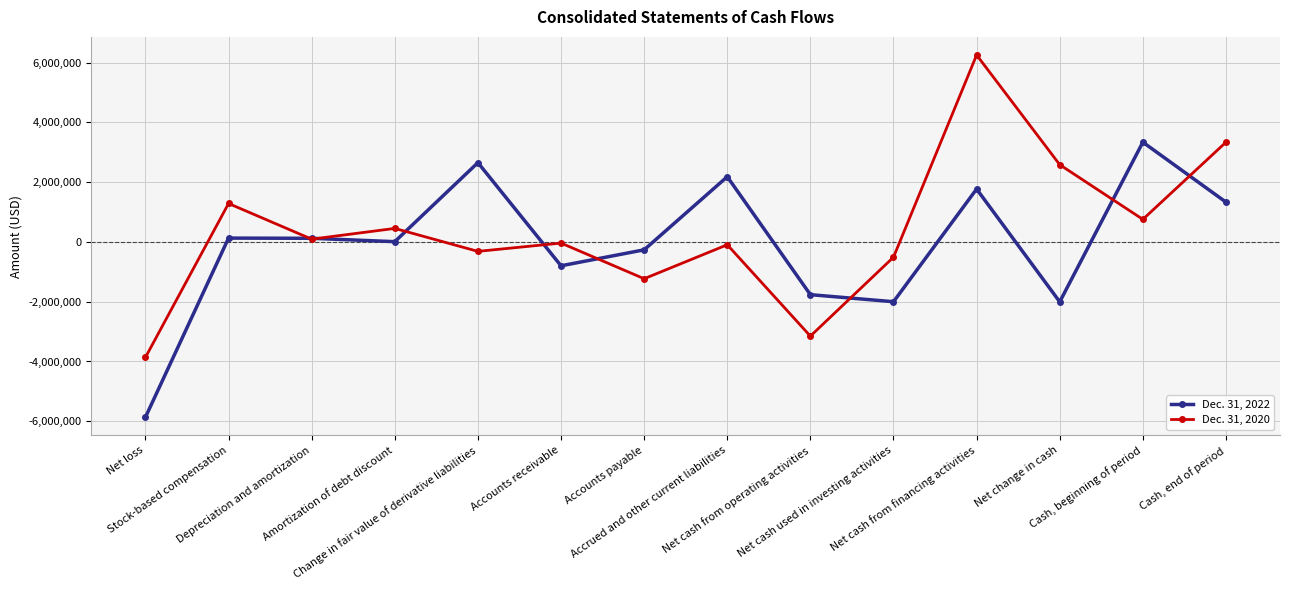

What are all the series names shown in the legend?

Dec. 31, 2022, Dec. 31, 2020